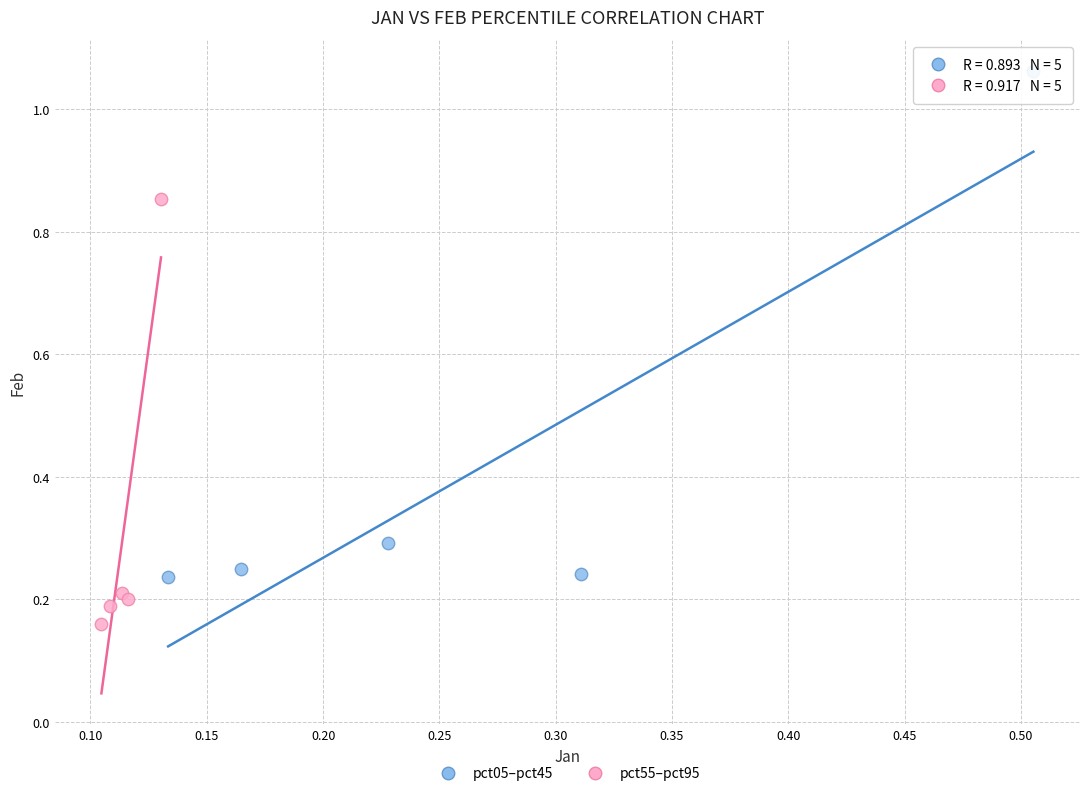

What are all the series names shown in the legend?

pct05–pct45, pct55–pct95